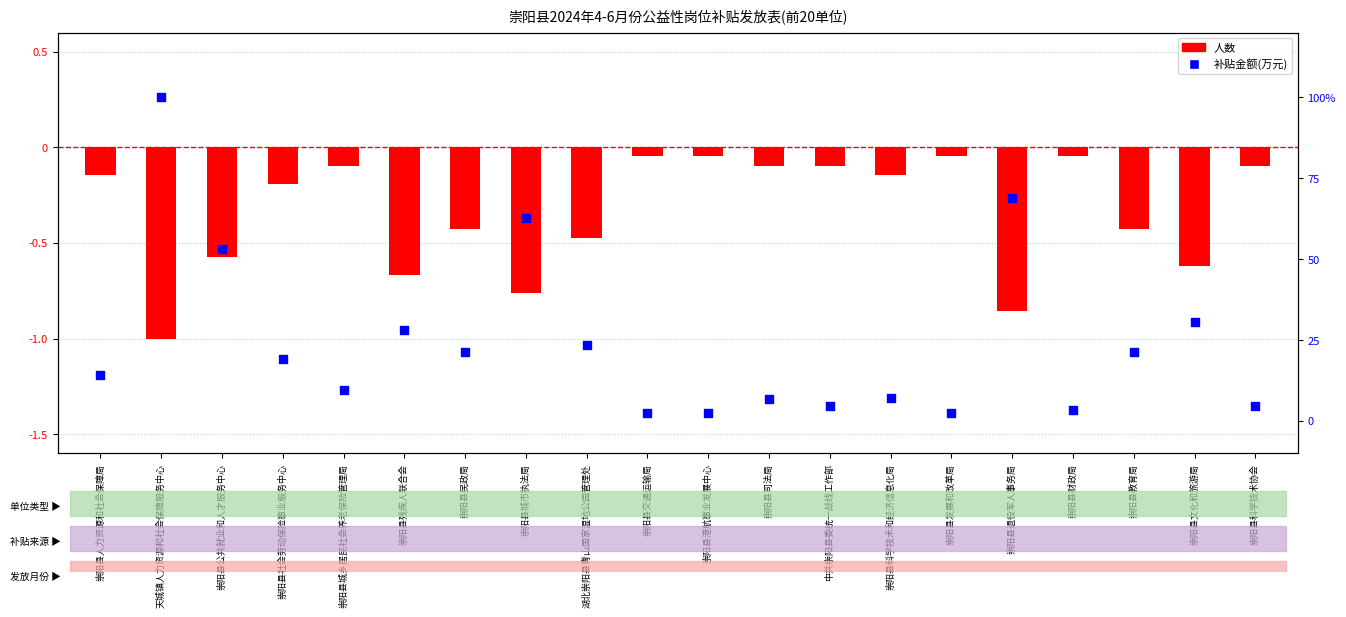

Which series reaches the maximum Y coordinate?

补贴金额(万元)